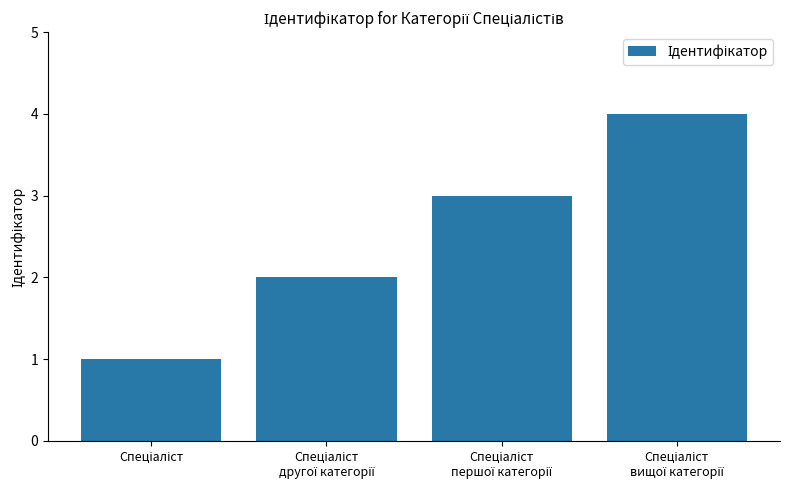

What is the difference between the maximum and second lowest values?

2